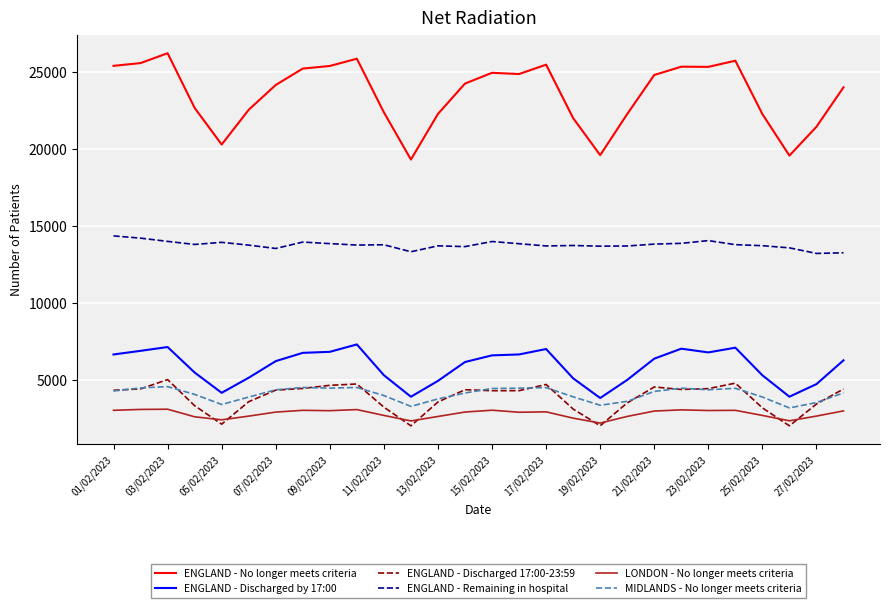

What is the smallest value displayed?

2044